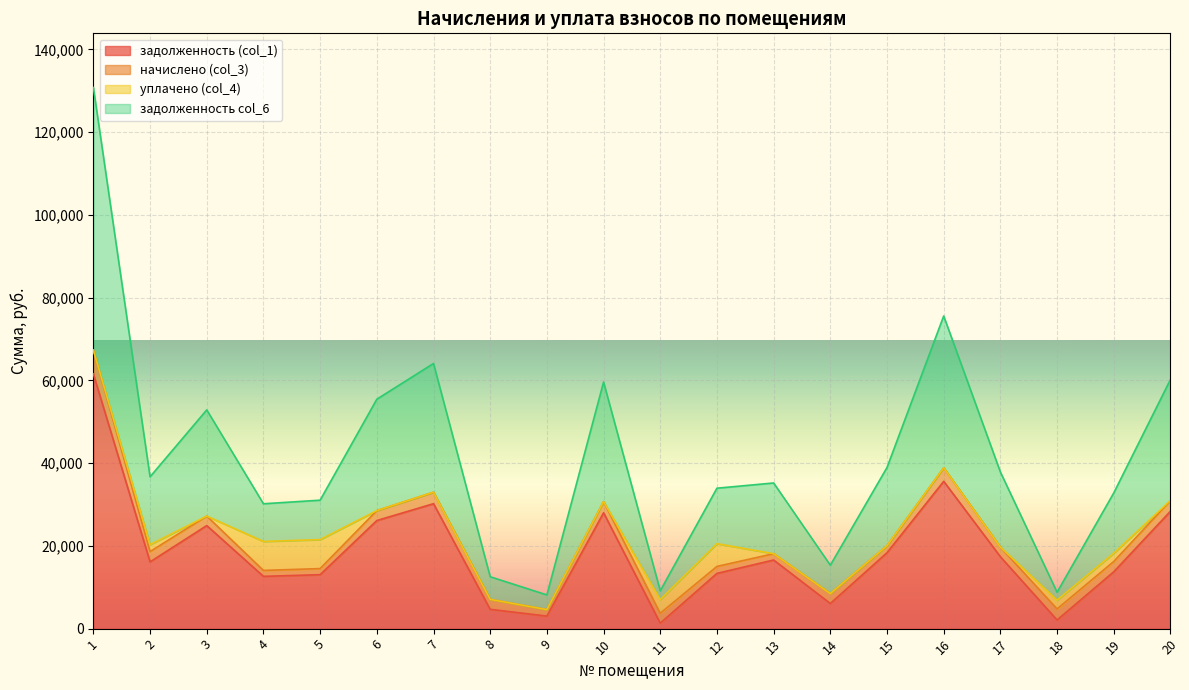

The value of задолженность (col_1) at 10 is 9215.1. True or false?

False